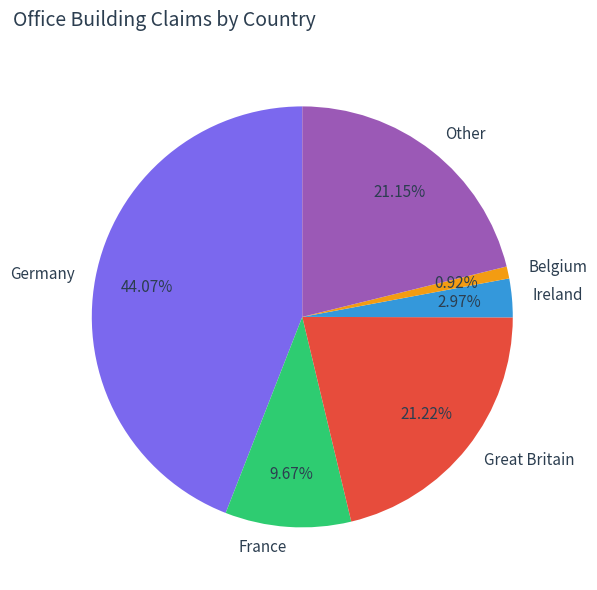

How many segments does this pie chart have?

6